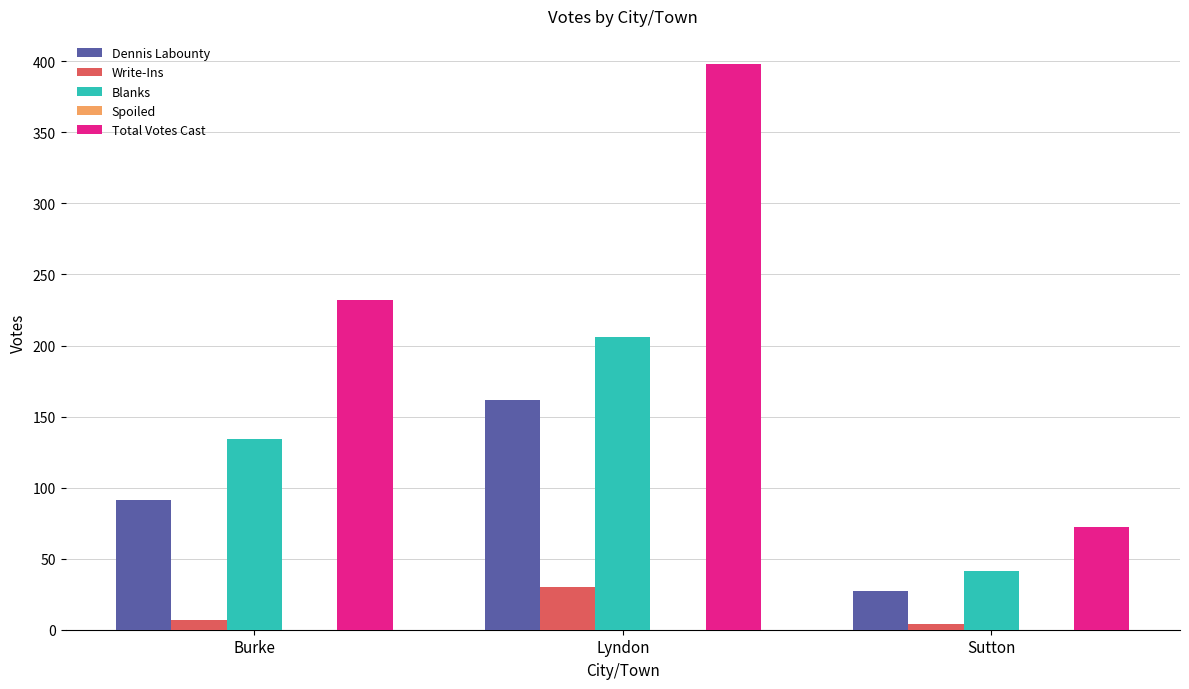

What is the total value across all series at Burke?

464